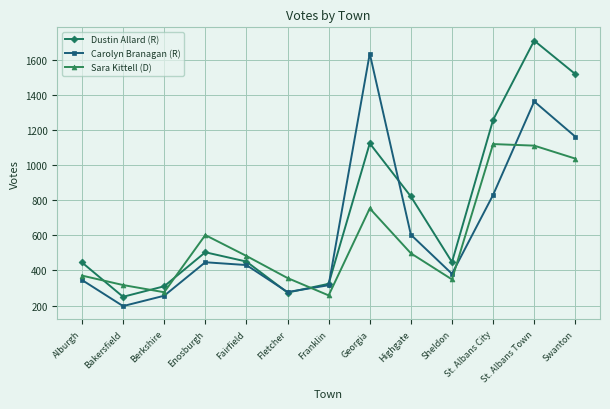

What is the value of the Carolyn Branagan (R) point at the 12th from the left?

1364